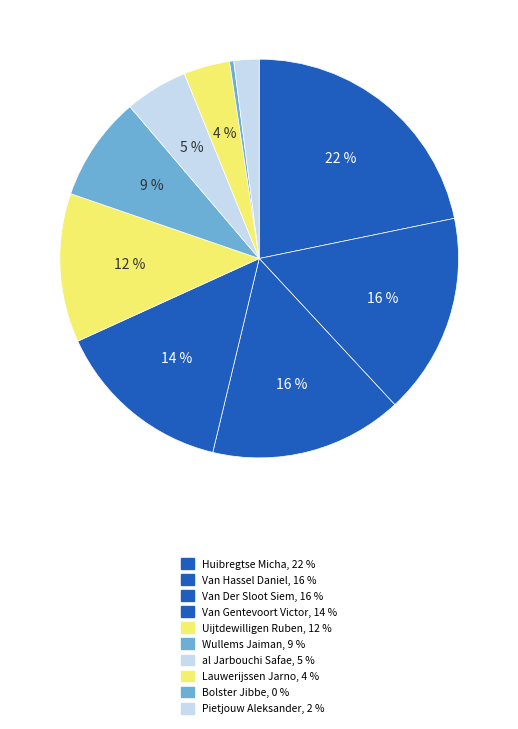

The Huibregtse Micha slice represents 22% of the pie. True or false?

True